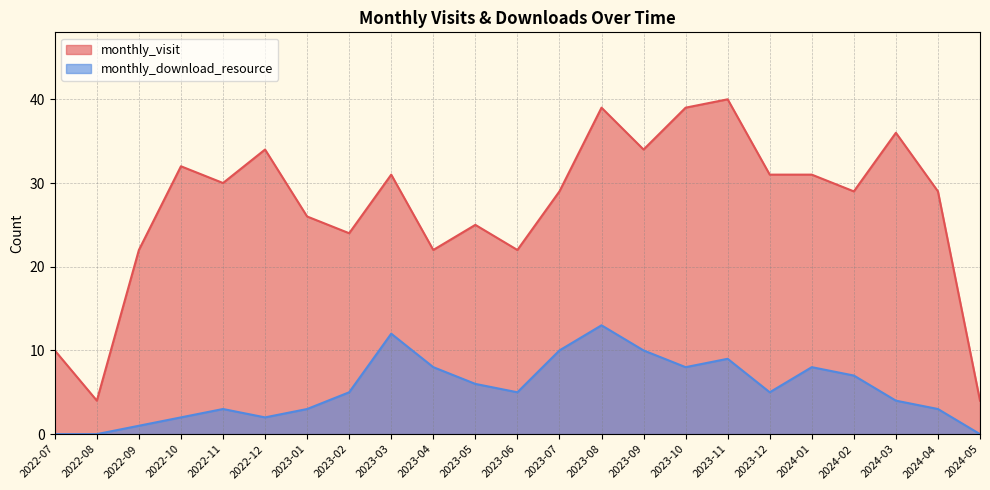

List the series in order of their overall mean, highest first.

monthly_visit, monthly_download_resource